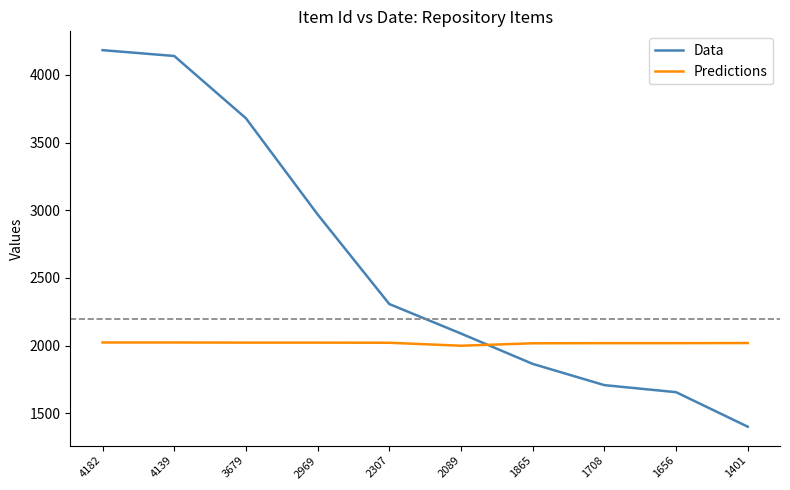

List the series in order of their overall mean, lowest first.

Predictions, Data